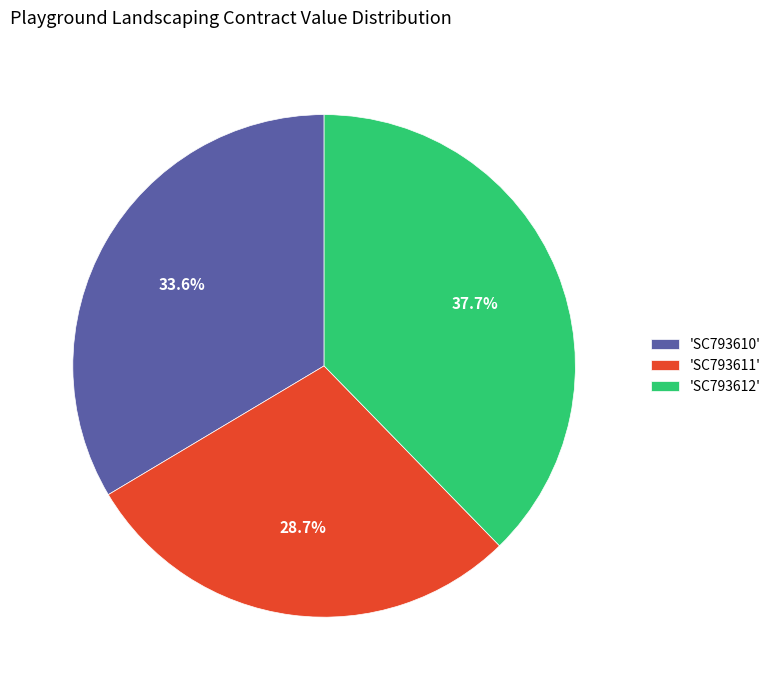

Is the sum of 'SC793611' and 'SC793610' greater than half?

Yes